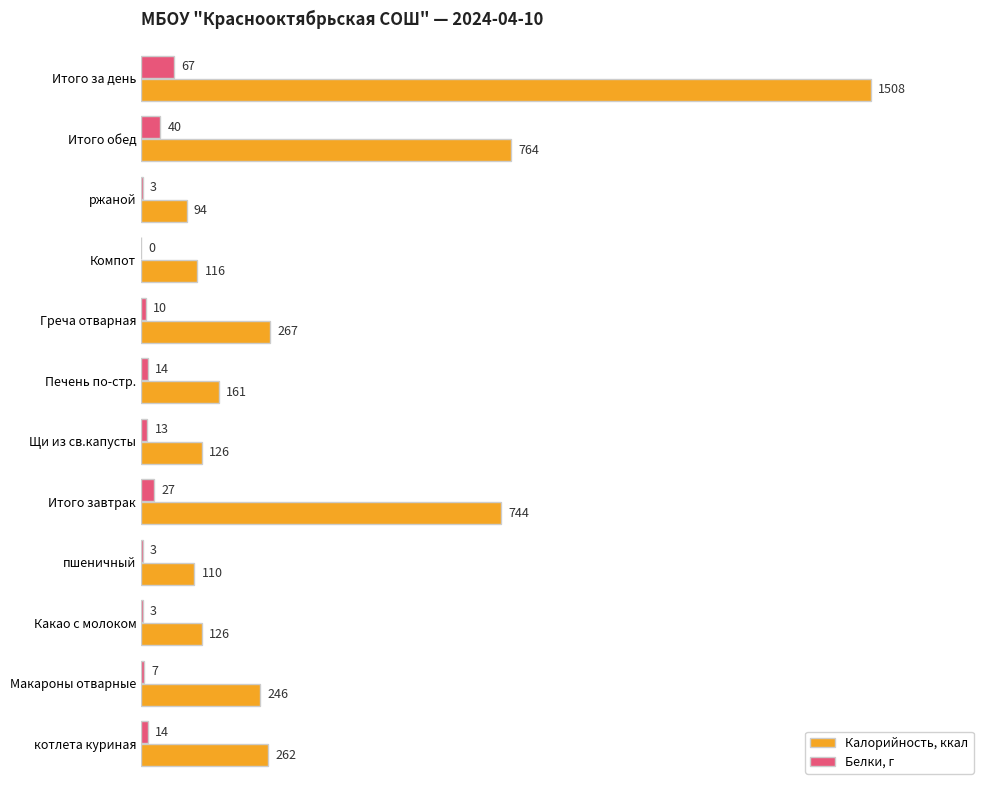

What is the difference between the highest and lowest values at Итого за завтрак?

717